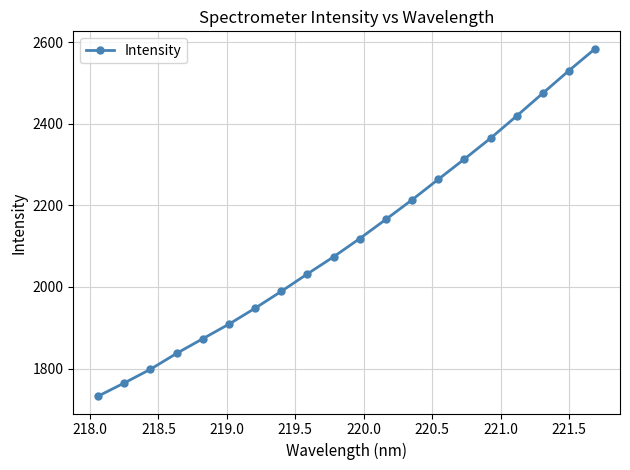

Reading left to right, list all the values displayed in this chart.

1732.4	1764.7	1798.3	1837.2	1873.2	1908.9	1948.0	1989.3	2032.2	2074.0	2118.8	2165.9	2213.8	2263.9	2313.6	2364.6	2419.3	2475.1	2530.5	2584.1